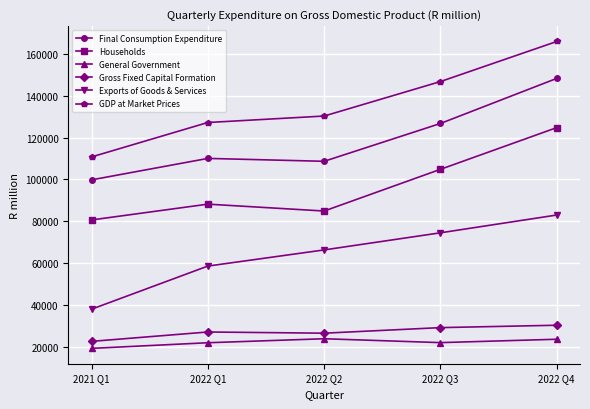

How many categories are shown in the chart?

5